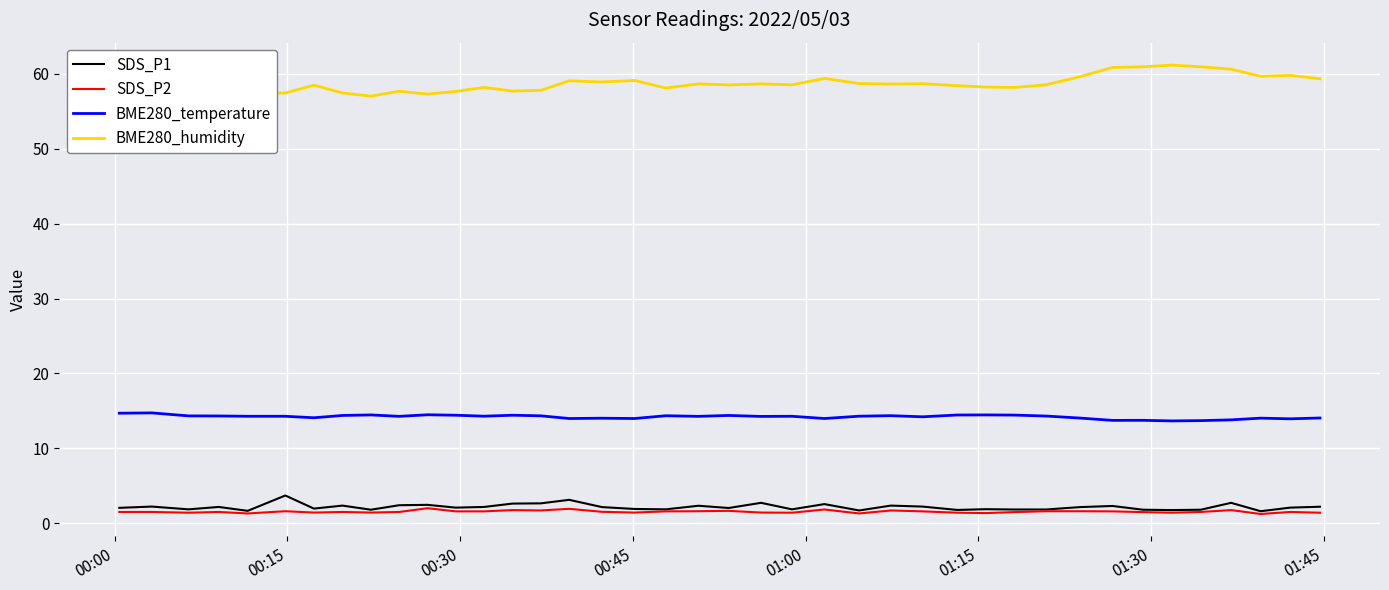

What is the maximum value for SDS_P1?

3.7